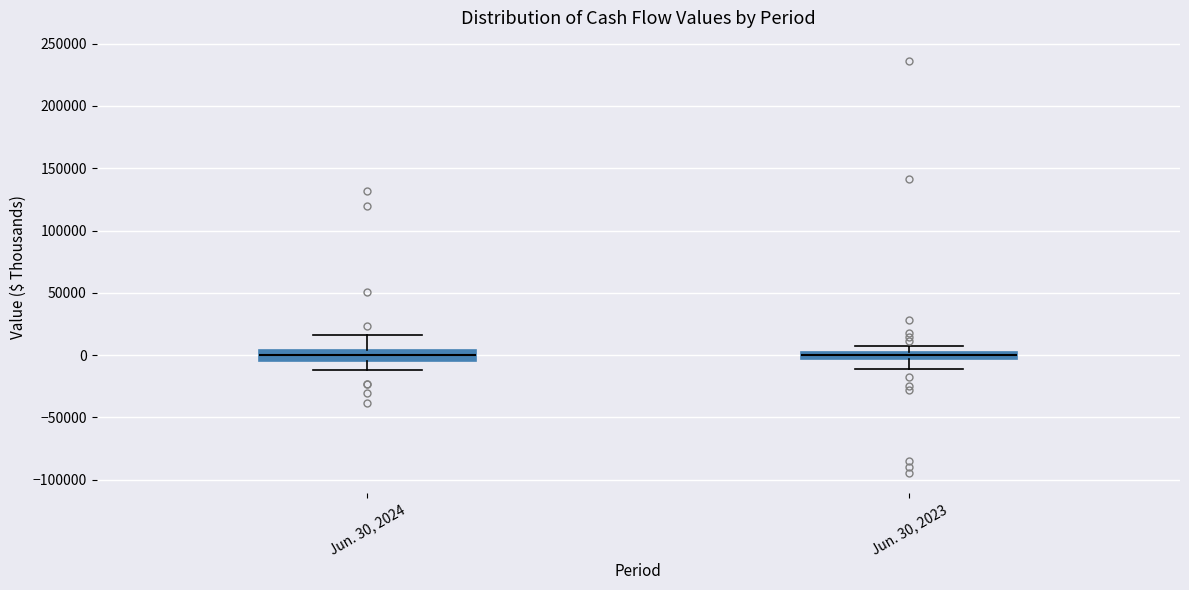

Where is the upper edge of the box for Jun. 30, 2023 on the y-axis? The values are not printed on the chart, so give them approximately, as read against the axis.

0